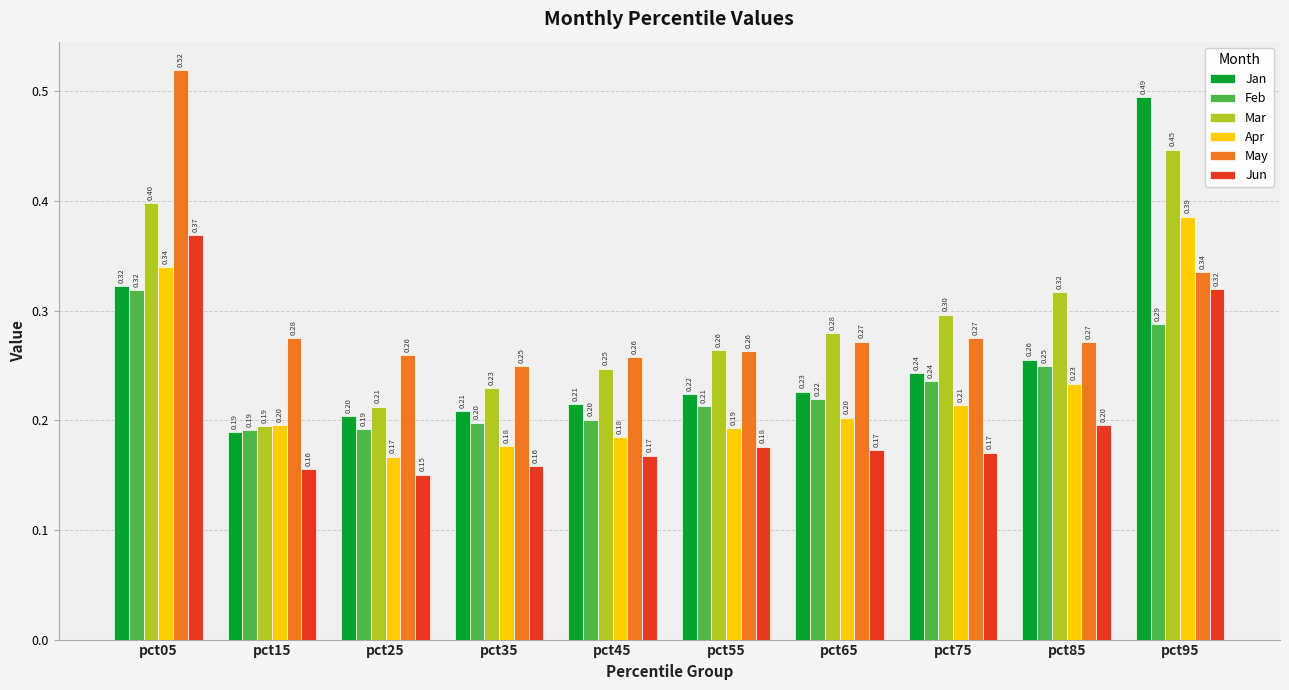

Rank the series by their maximum value, from lowest to highest.

Feb, Jun, Apr, Mar, Jan, May